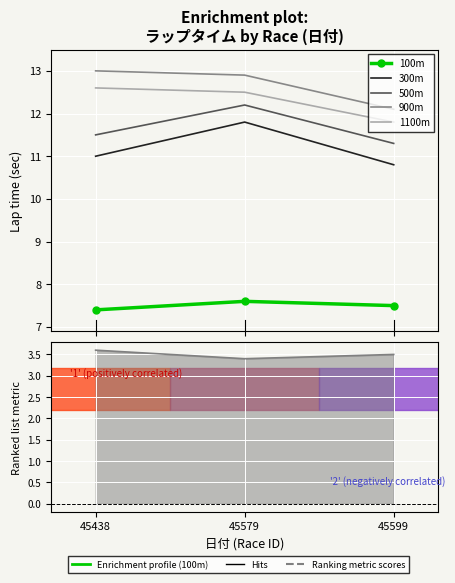

What is the approximate value of 900m at 45438?

13.0